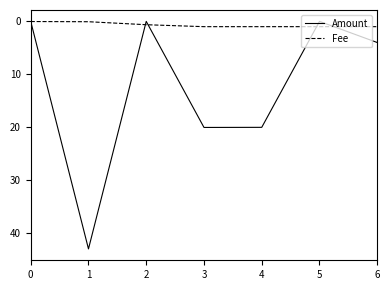

Rank the series by their maximum value, from lowest to highest.

Fee, Amount